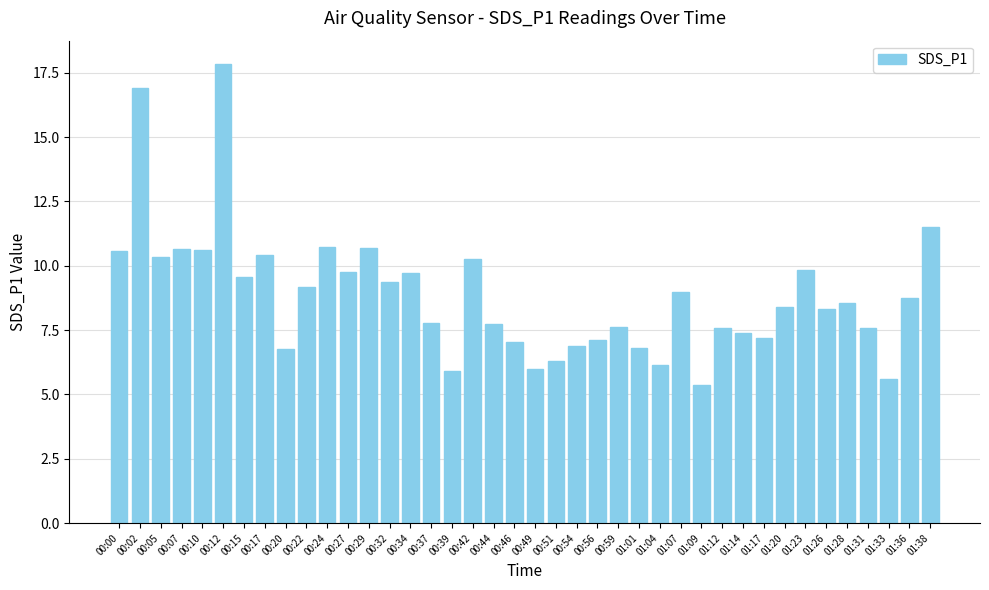

What is the sum of the values at 00:29 and 00:42?

21.0